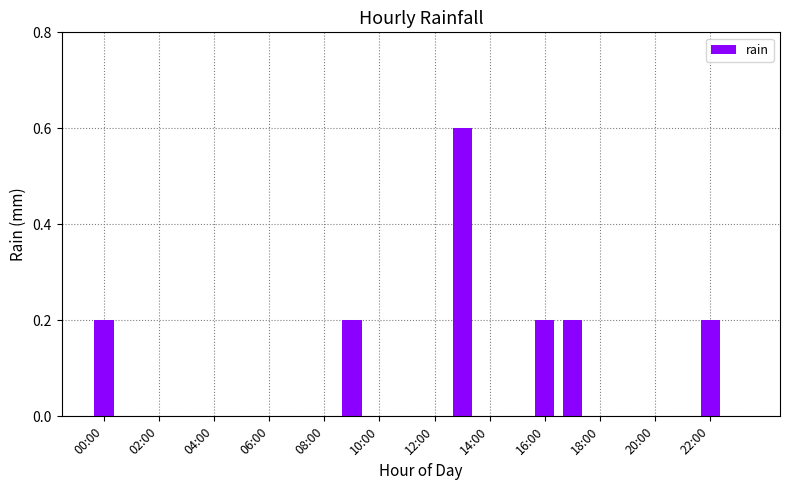

Reading left to right, list all the values displayed in this chart.

0.2	0.0	0.0	0.0	0.0	0.0	0.0	0.0	0.0	0.2	0.0	0.0	0.0	0.6	0.0	0.0	0.2	0.2	0.0	0.0	0.0	0.0	0.2	0.0